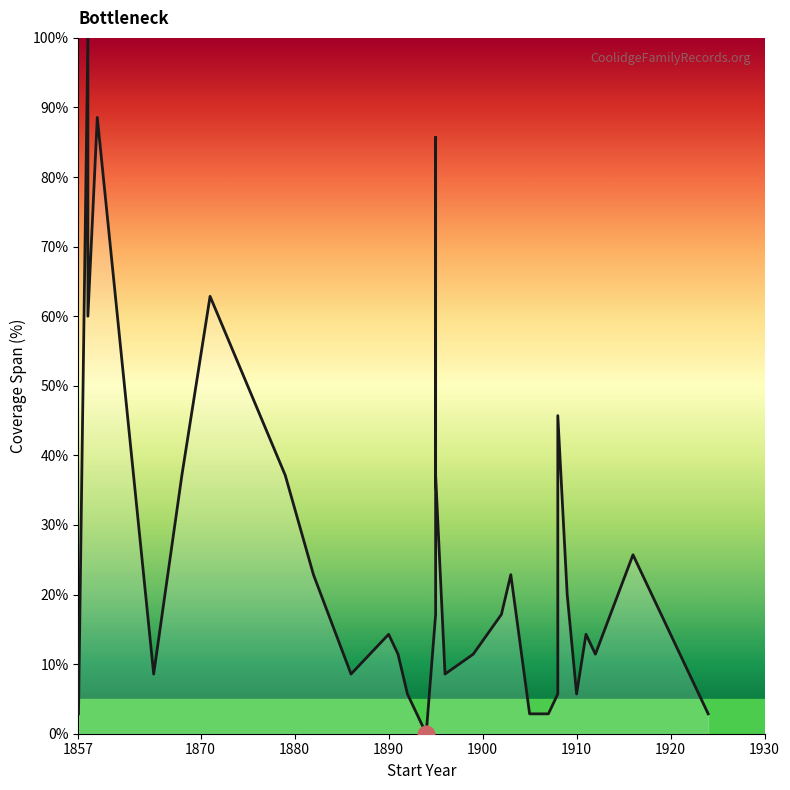

True or false: the data shows 26.7 at 1870.

False